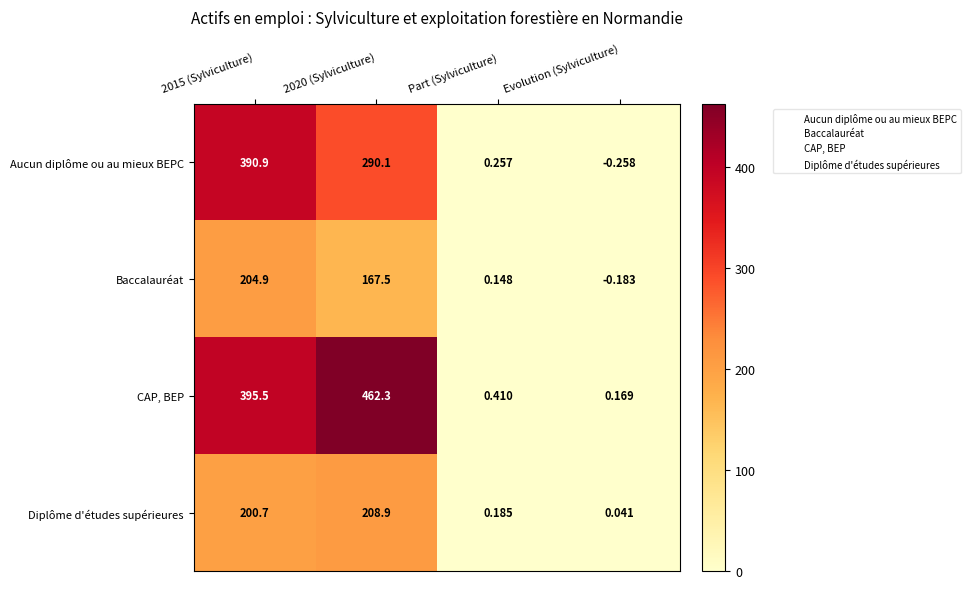

Rank the series at 2015 (Sylviculture) from highest to lowest value.

CAP, BEP, Aucun diplôme ou au mieux BEPC, Baccalauréat, Diplôme d'études supérieures